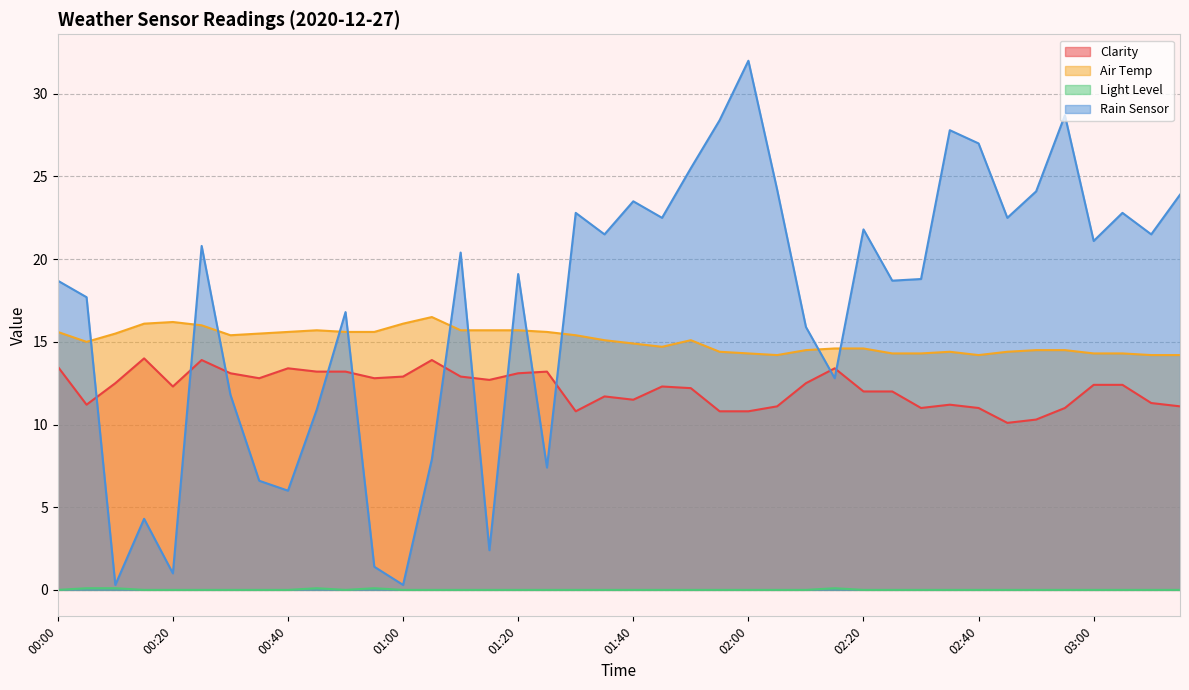

How many interior local peaks does the Air Temp series have?

5